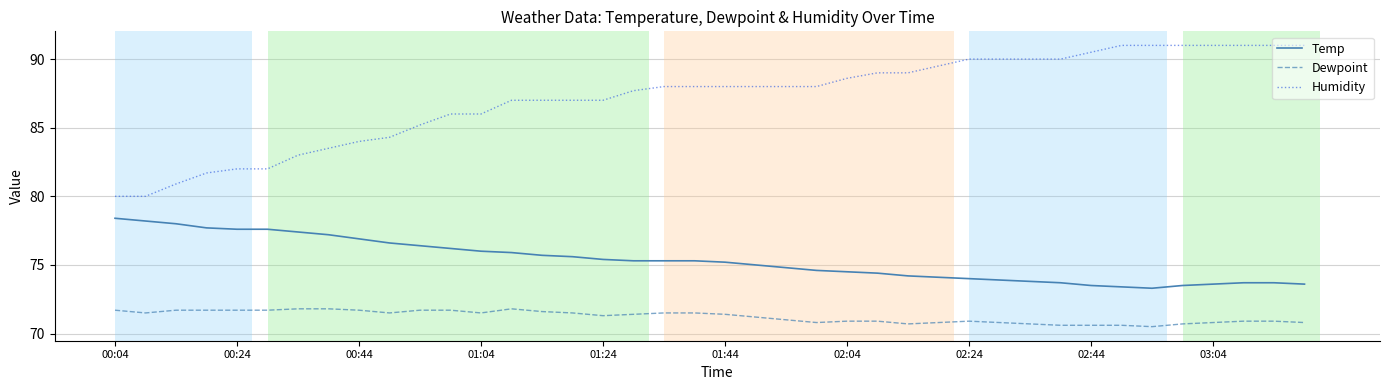

What is the greatest value displayed?

91.0